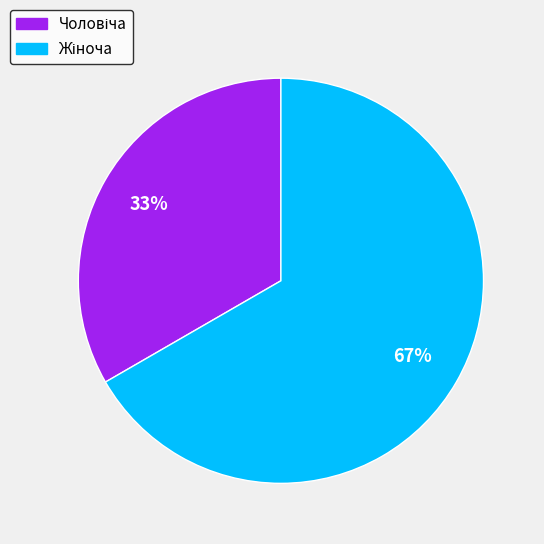

Count the number of slices in the pie.

2